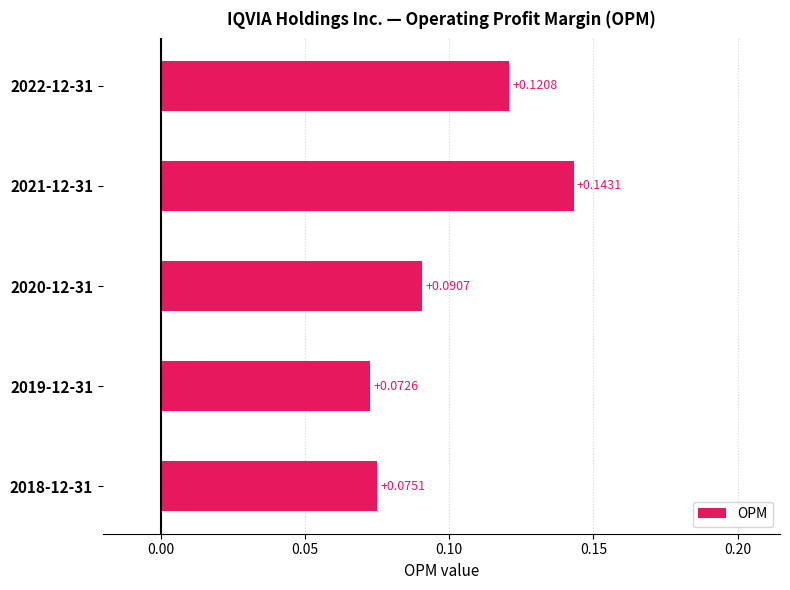

What is the sum of all values?

0.5